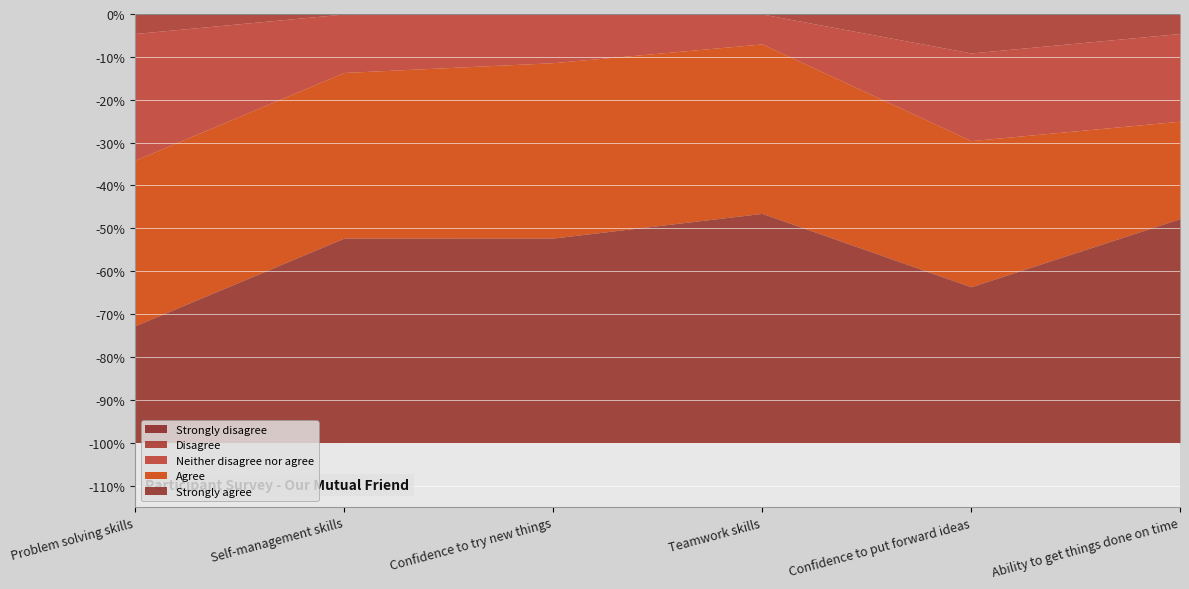

At which label is Agree closest to 0?

Ability to get things done on time